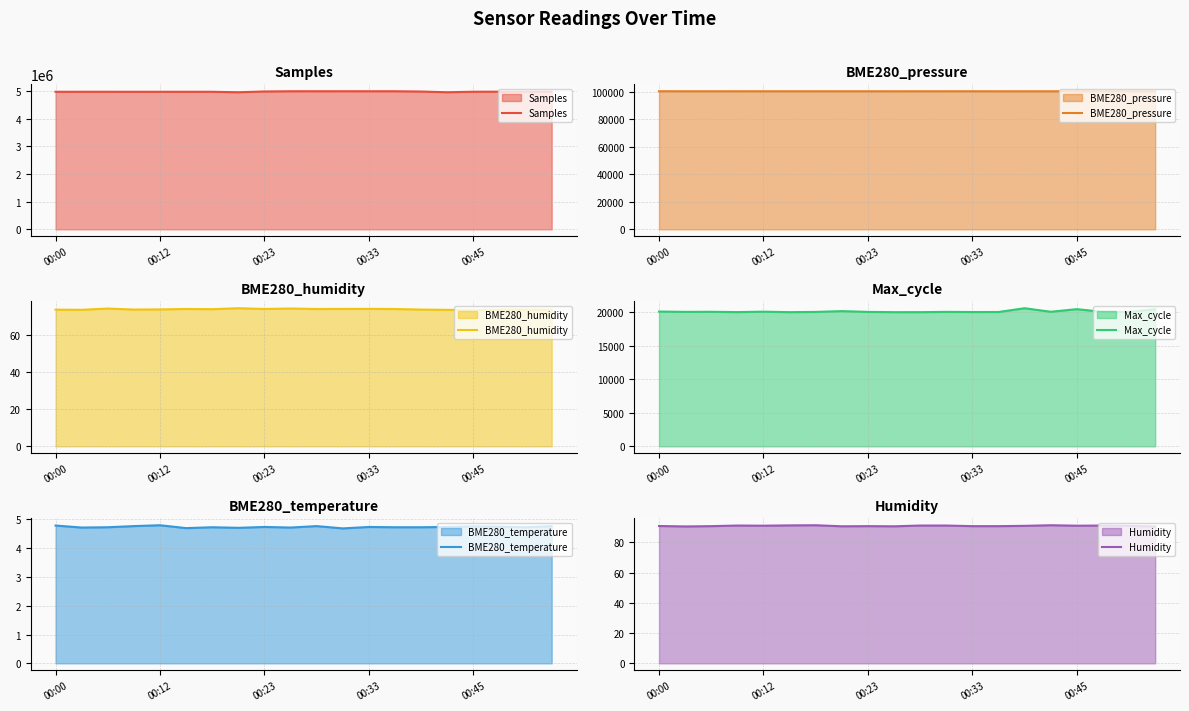

Between 10 and 5, which is larger?

10